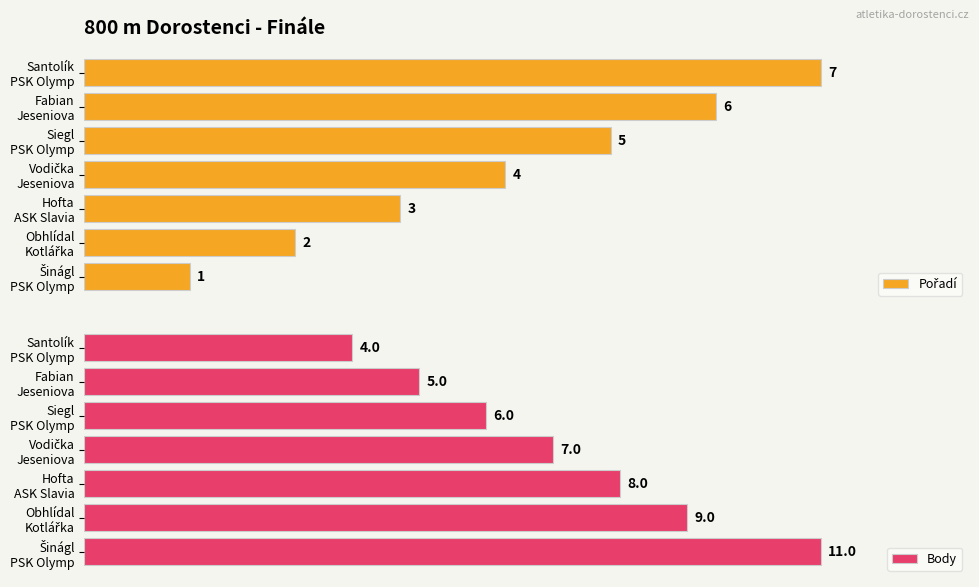

What is the maximum value for Pořadí?

100.0